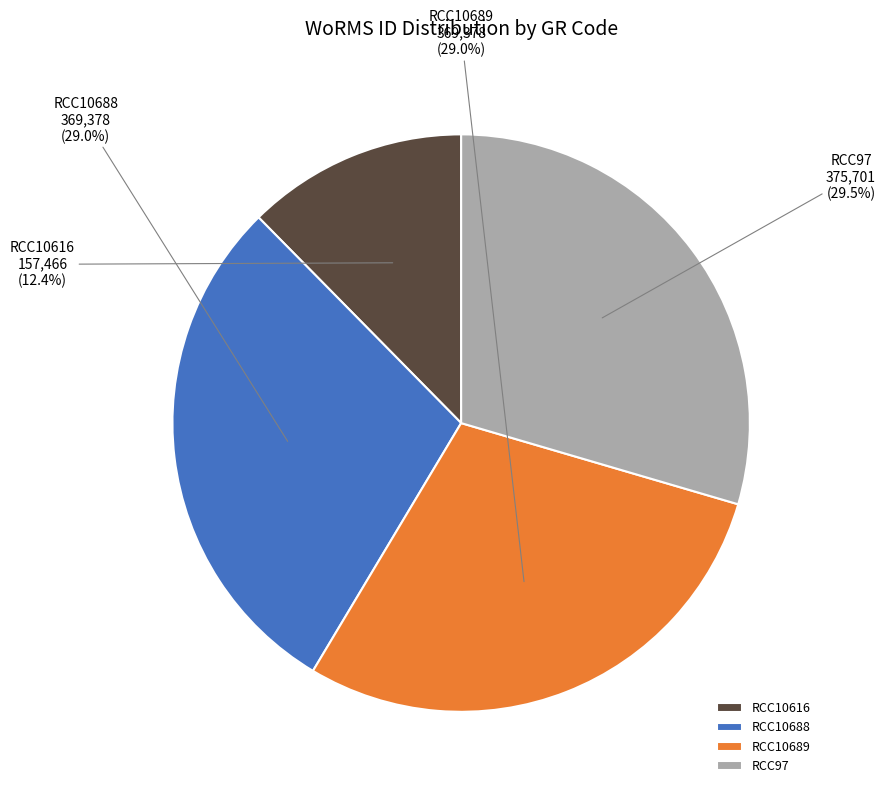

Count the number of slices in the pie.

4